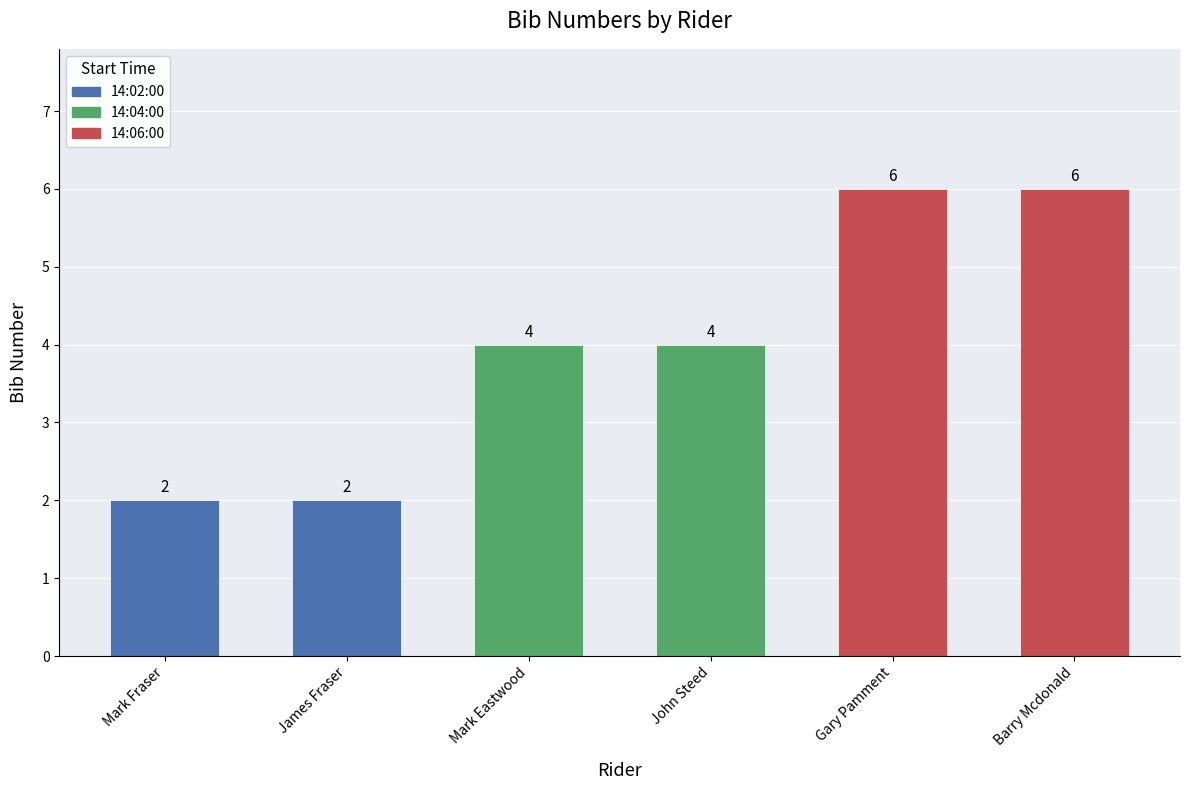

What is the approximate value at John Steed?

4